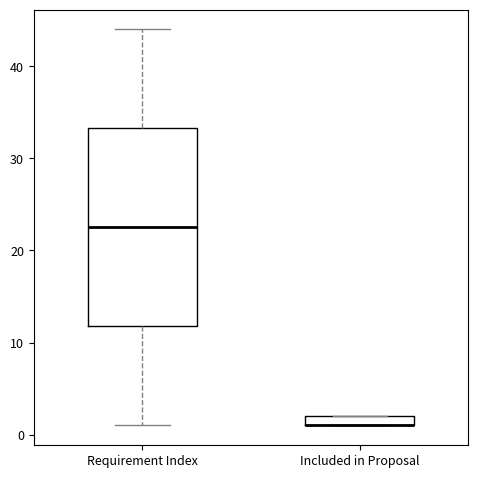

Where is the lower edge of the box for Requirement Index on the y-axis? The values are not printed on the chart, so give them approximately, as read against the axis.

12